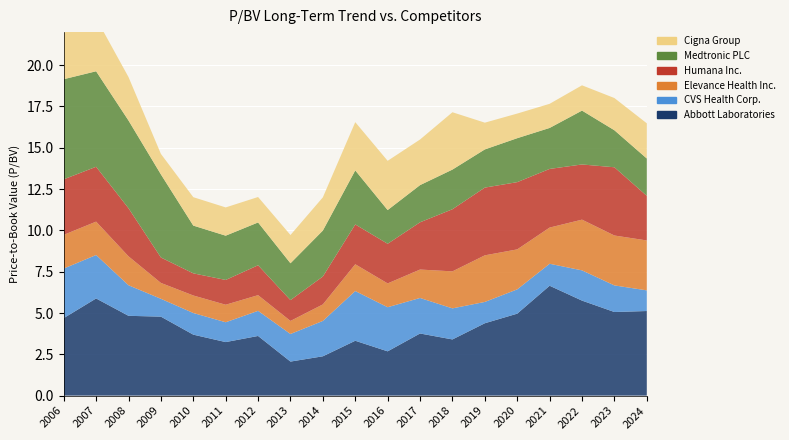

Reading left to right, list all the values displayed in this chart.

Abbott Laboratories: 2006=4.7	2007=5.9	2008=4.8	2009=4.8	2010=3.7	2011=3.2	2012=3.6	2013=2.1	2014=2.4	2015=3.3	2016=2.7	2017=3.8	2018=3.4	2019=4.4	2020=5.0	2021=6.7	2022=5.8	2023=5.1	2024=5.1
CVS Health Corp.: 2006=3.0	2007=2.6	2008=1.9	2009=1.1	2010=1.3	2011=1.2	2012=1.5	2013=1.7	2014=2.1	2015=3.0	2016=2.7	2017=2.1	2018=1.9	2019=1.3	2020=1.5	2021=1.3	2022=1.8	2023=1.6	2024=1.2
Elevance Health Inc.: 2006=2.0	2007=2.0	2008=1.8	2009=1.0	2010=1.1	2011=1.1	2012=0.9	2013=0.8	2014=1.0	2015=1.6	2016=1.4	2017=1.7	2018=2.2	2019=2.8	2020=2.4	2021=2.2	2022=3.1	2023=3.0	2024=3.0
Humana Inc.: 2006=3.4	2007=3.3	2008=2.9	2009=1.5	2010=1.3	2011=1.5	2012=1.8	2013=1.3	2014=1.7	2015=2.4	2016=2.4	2017=2.9	2018=3.8	2019=4.1	2020=4.1	2021=3.5	2022=3.3	2023=4.1	2024=2.7
Medtronic PLC: 2006=6.1	2007=5.8	2008=5.3	2009=5.0	2010=2.9	2011=2.7	2012=2.6	2013=2.2	2014=2.8	2015=3.3	2016=2.0	2017=2.2	2018=2.4	2019=2.3	2020=2.7	2021=2.5	2022=3.3	2023=2.2	2024=2.3
Cigna Group: 2006=2.8	2007=3.2	2008=2.6	2009=1.2	2010=1.7	2011=1.7	2012=1.5	2013=1.7	2014=2.0	2015=2.9	2016=3.0	2017=2.8	2018=3.5	2019=1.6	2020=1.5	2021=1.5	2022=1.5	2023=1.9	2024=2.1